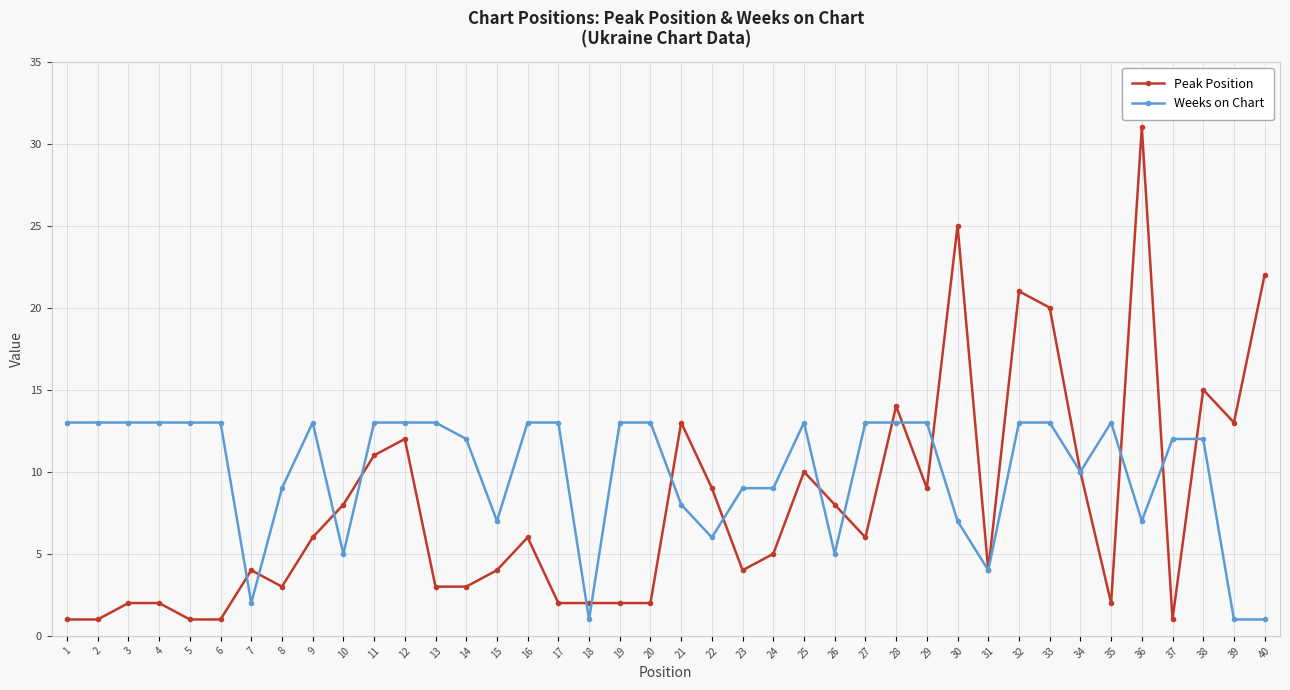

Does the chart have visible grid lines?

Yes